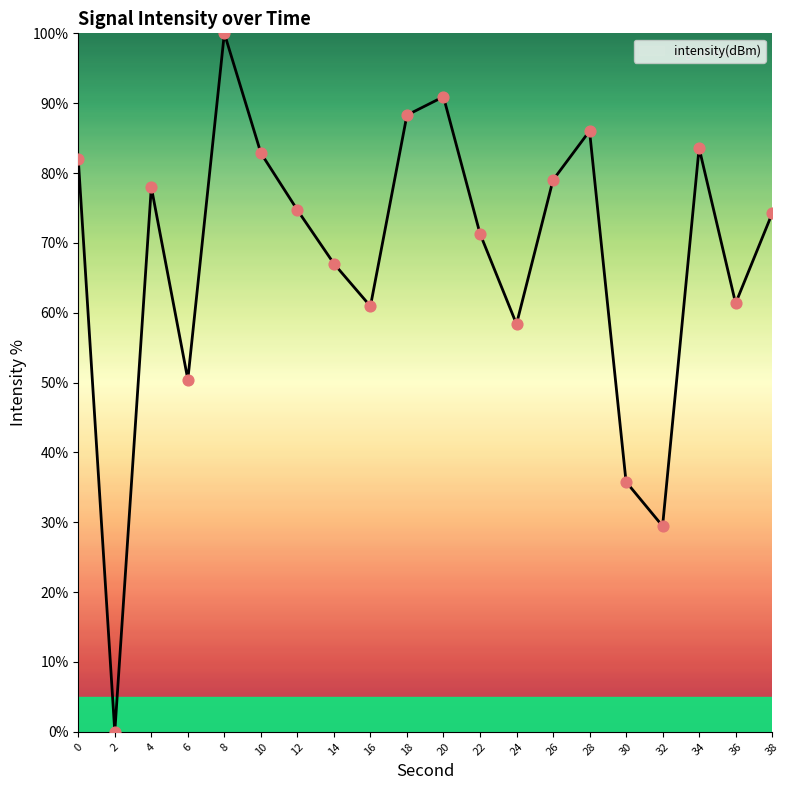

What is the change in value from 28 to 30?

-50.2